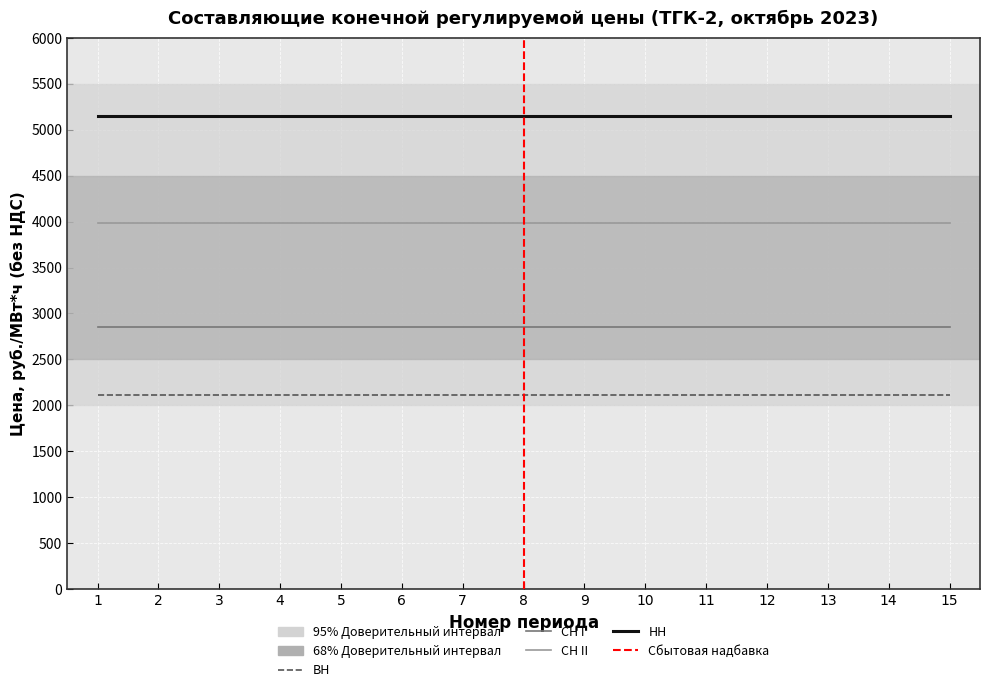

Rank the categories by СН II value from highest to lowest.

0, 1, 2, 3, 4, 5, 6, 7, 8, 9, 10, 11, 12, 13, 14